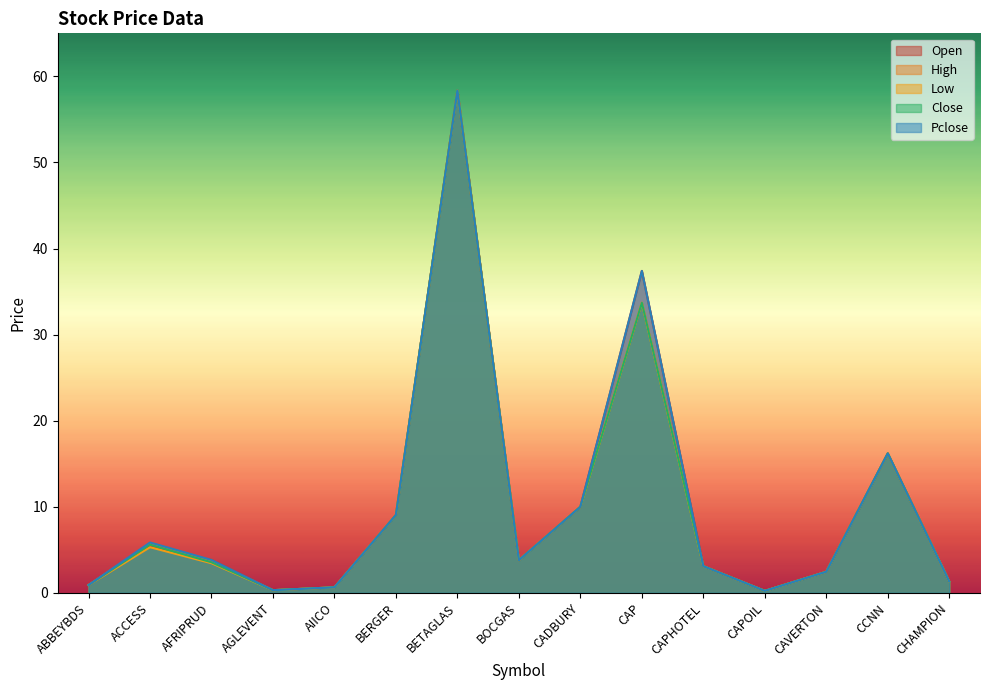

At AFRIPRUD, list the series in order from largest to smallest.

Open, Pclose, High, Close, Low